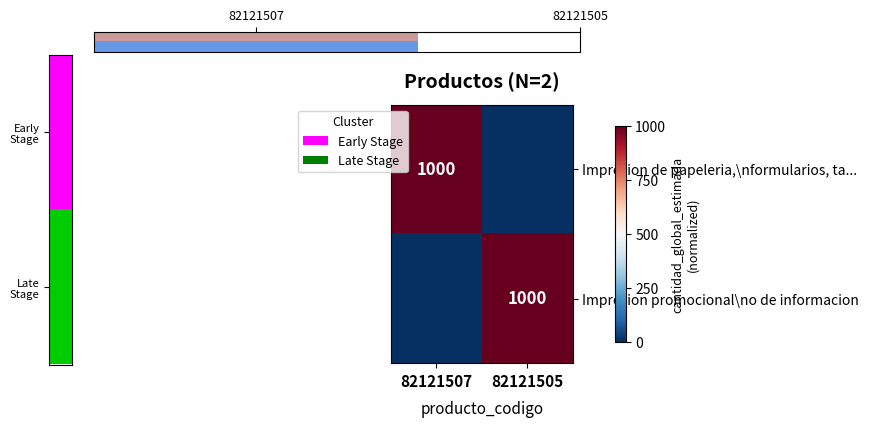

Which label corresponds to the largest value in the chart?

82121507